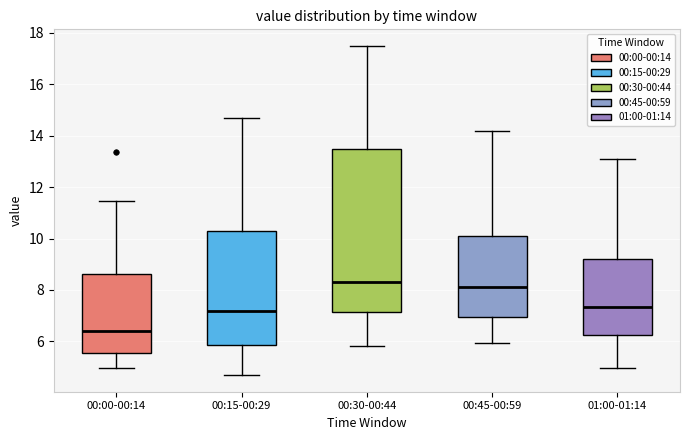

Where is the upper edge of the box for 00:45-00:59 on the y-axis? The values are not printed on the chart, so give them approximately, as read against the axis.

10.0